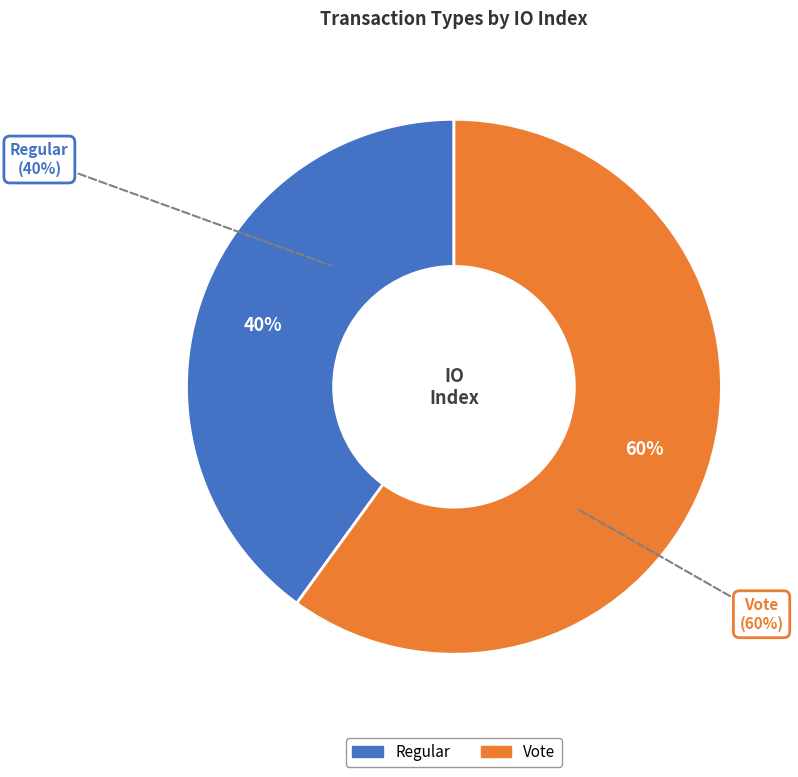

Does Regular account for over 50% of the chart?

No